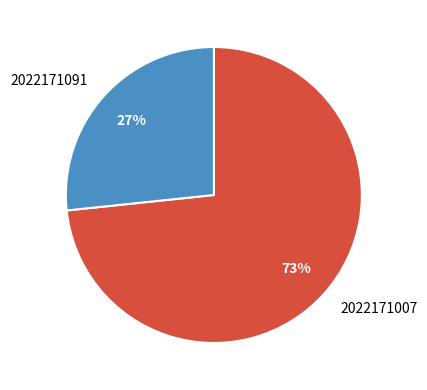

To the nearest percent, what portion does 2022171091 represent?

27%